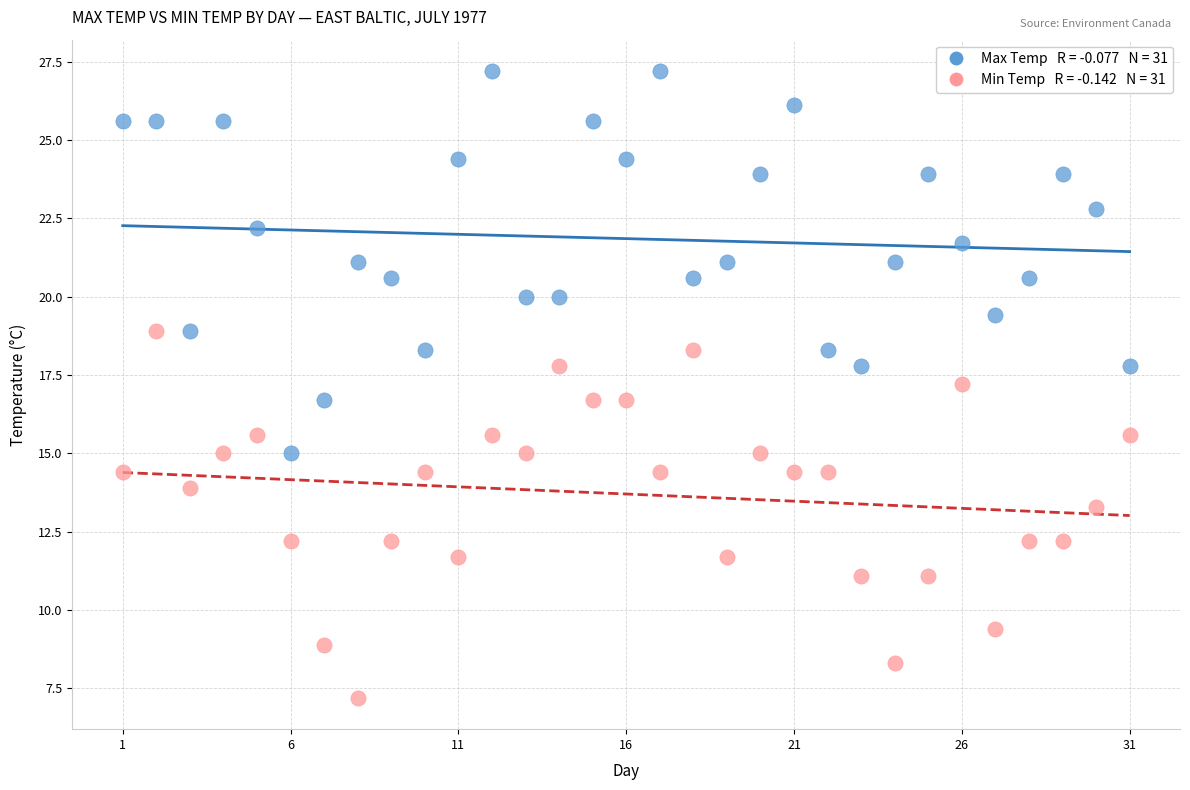

Across all data points, what is the range of X values (max minus min)?

30.0